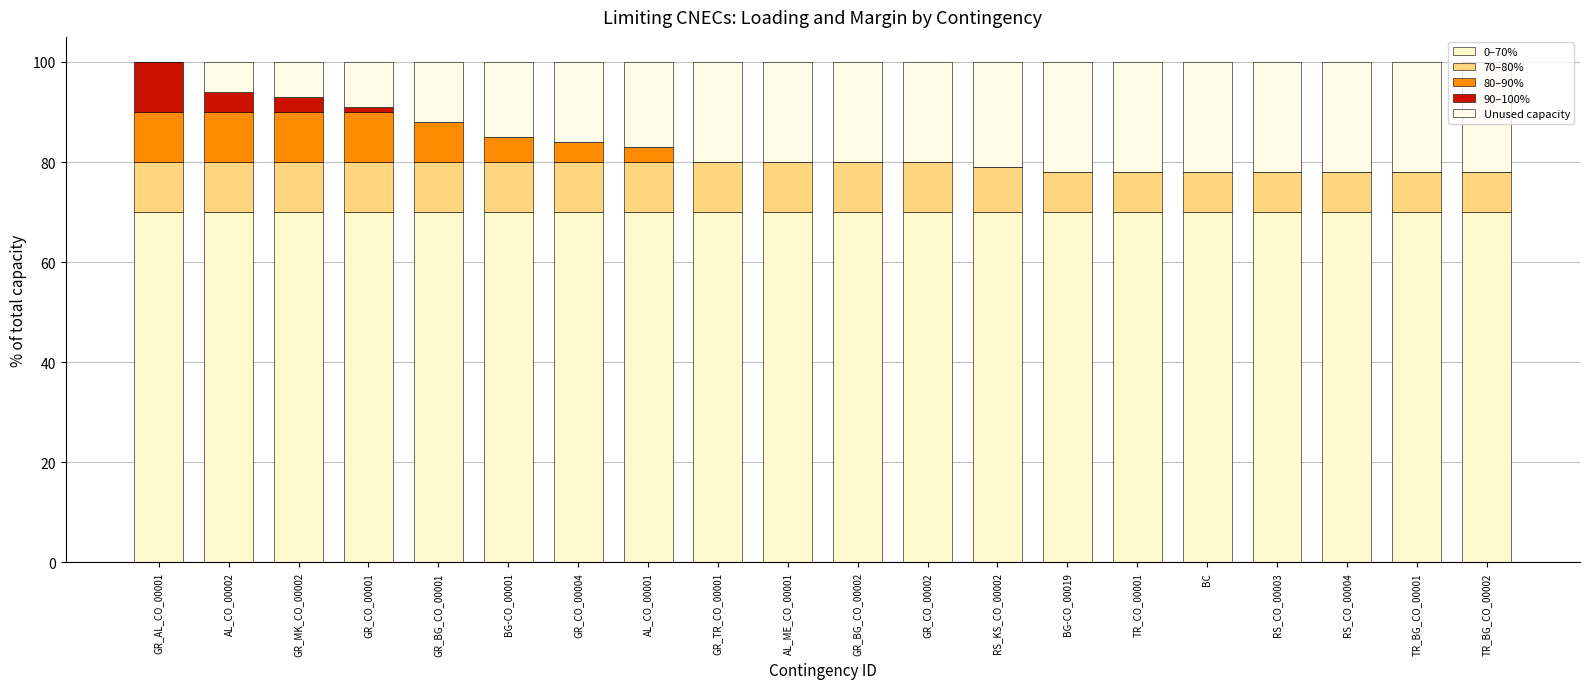

Count the number of categories in the chart.

20